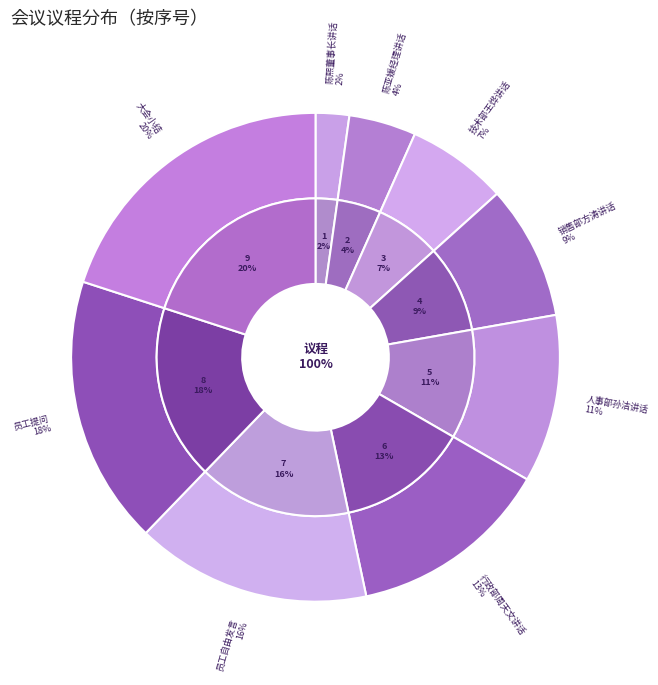

True or false: 陈亚媛经理讲话 accounts for 4% of the total.

True